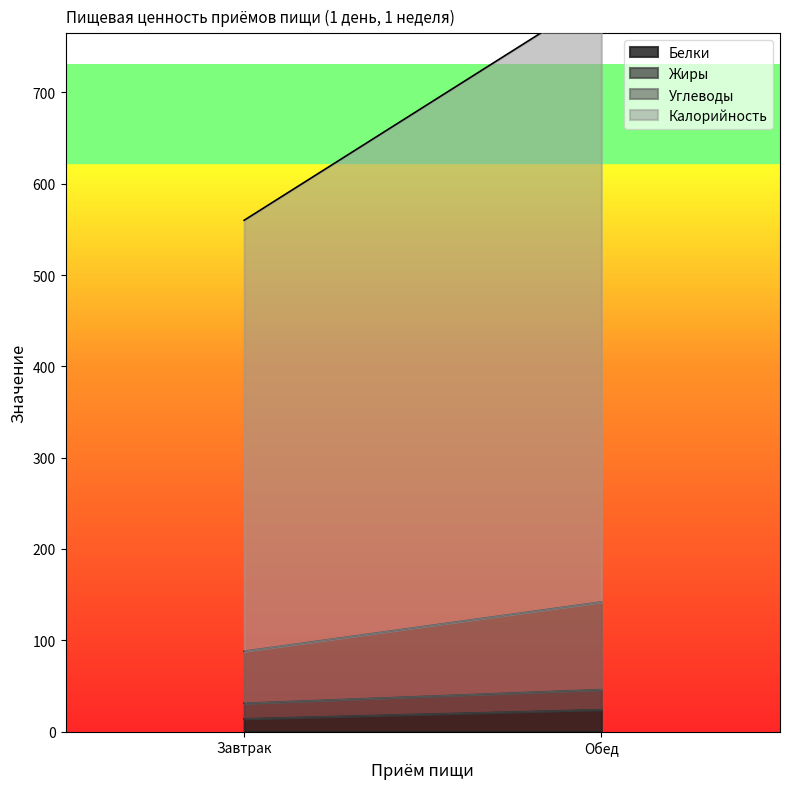

Does the chart display data point markers on the line(s)?

No